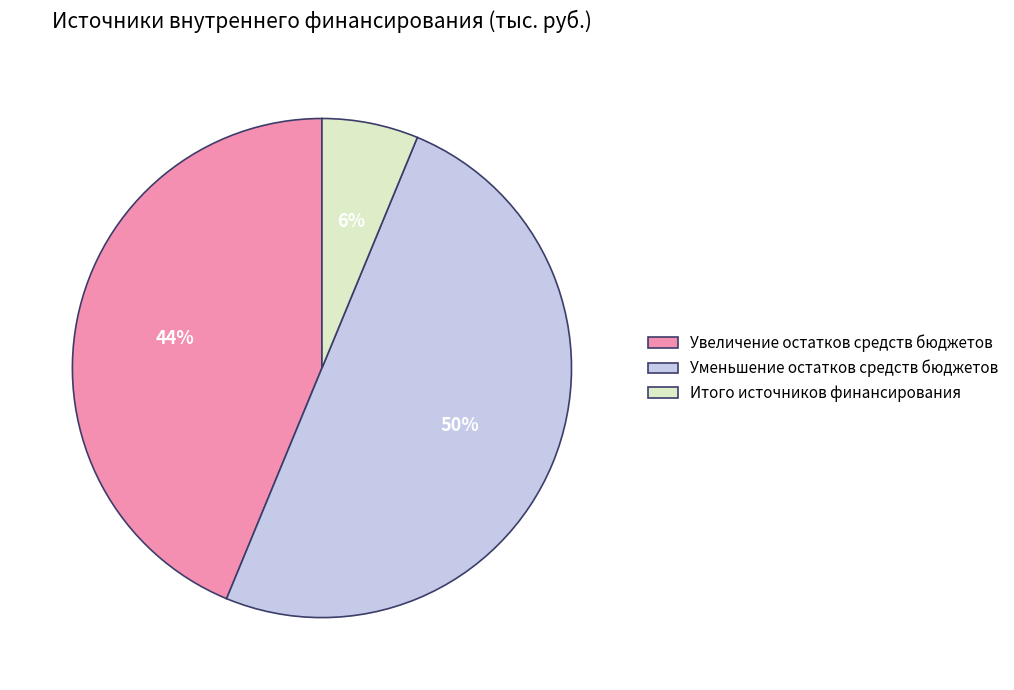

To the nearest percent, what is the difference between the largest and smallest slice percentages?

44%